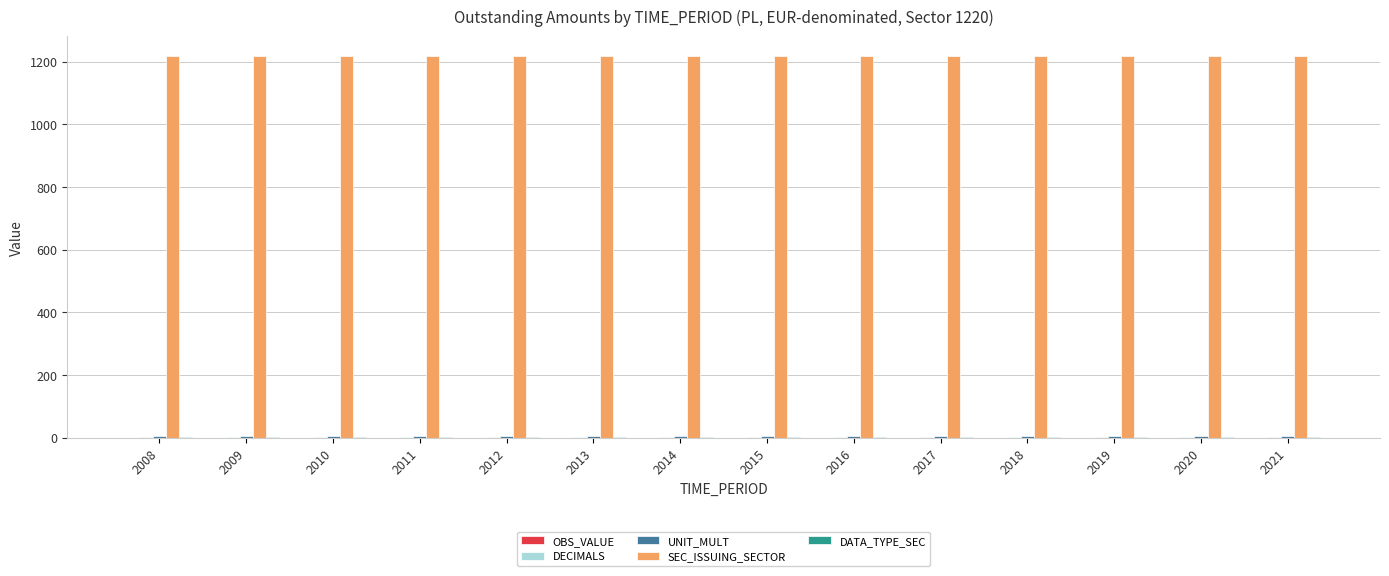

What is the greatest value displayed?

1220